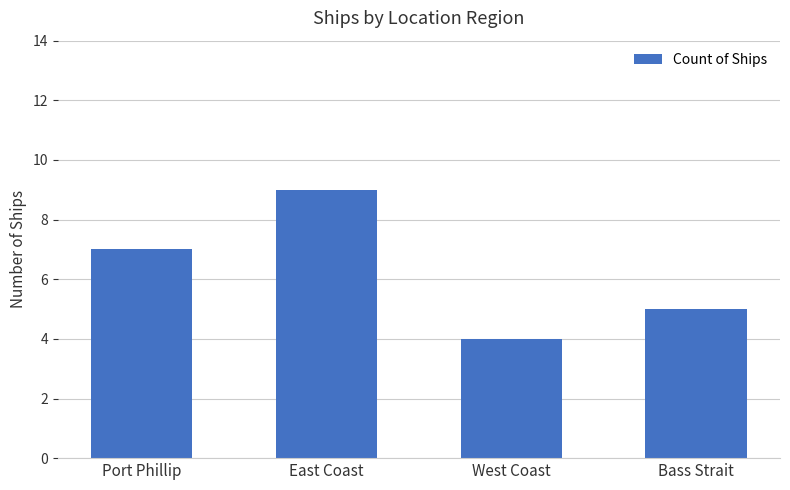

The chart shows a value of 16 at East Coast. True or false?

False